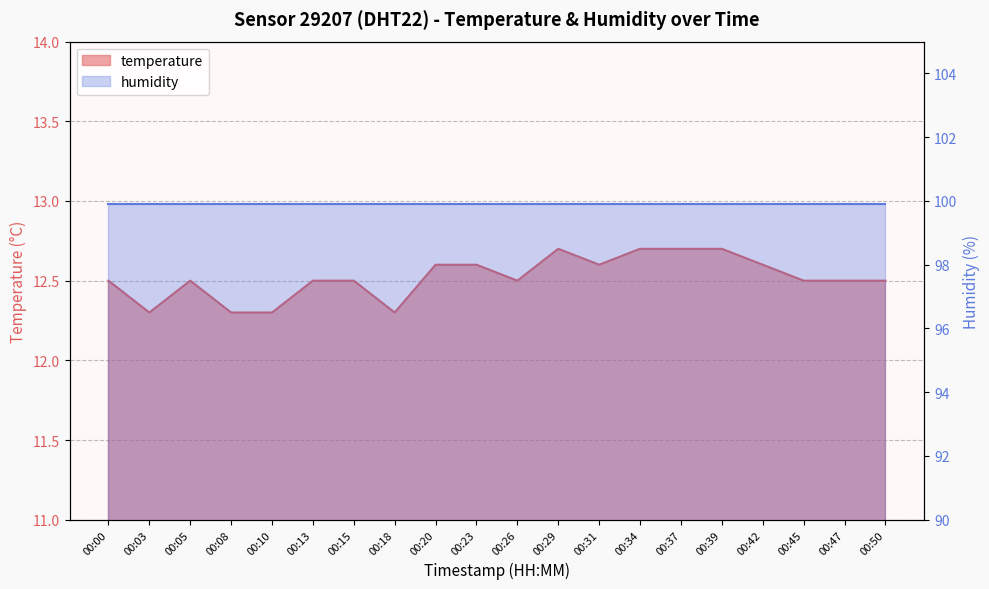

What is the value of the 6th point from the left?

12.5